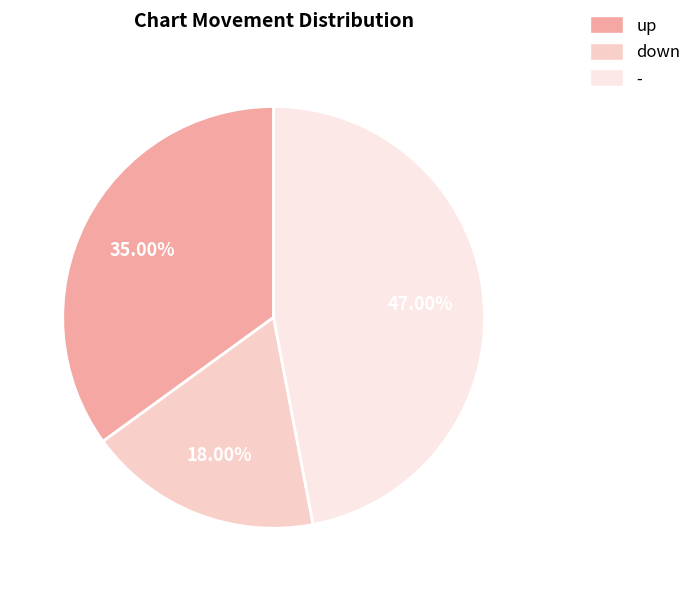

Between - and up, which is larger?

-